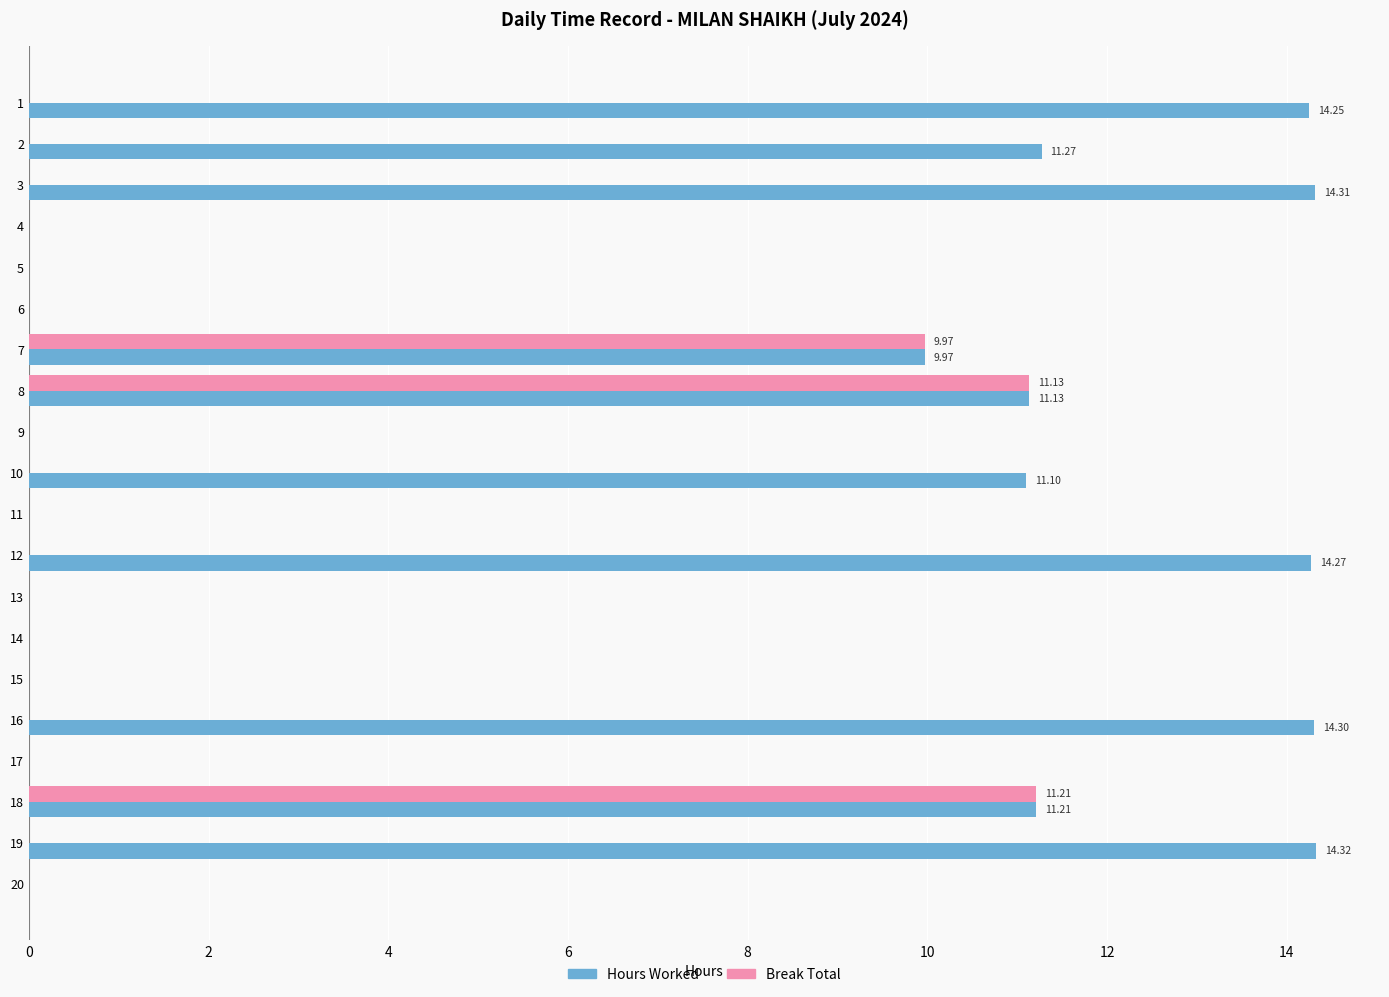

What is the maximum value for Hours Worked?

14.3